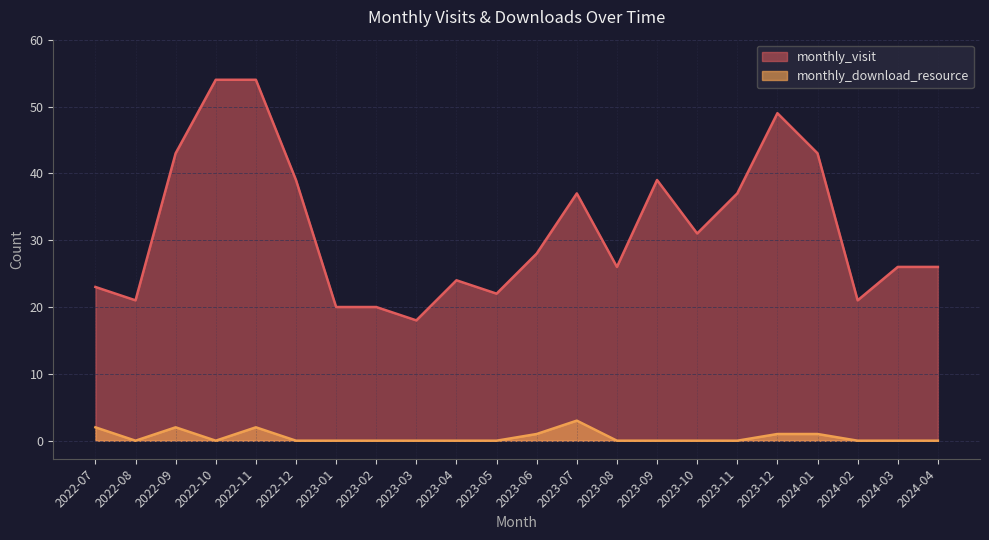

Between 2024-03 and 2024-02, which is larger?

2024-03